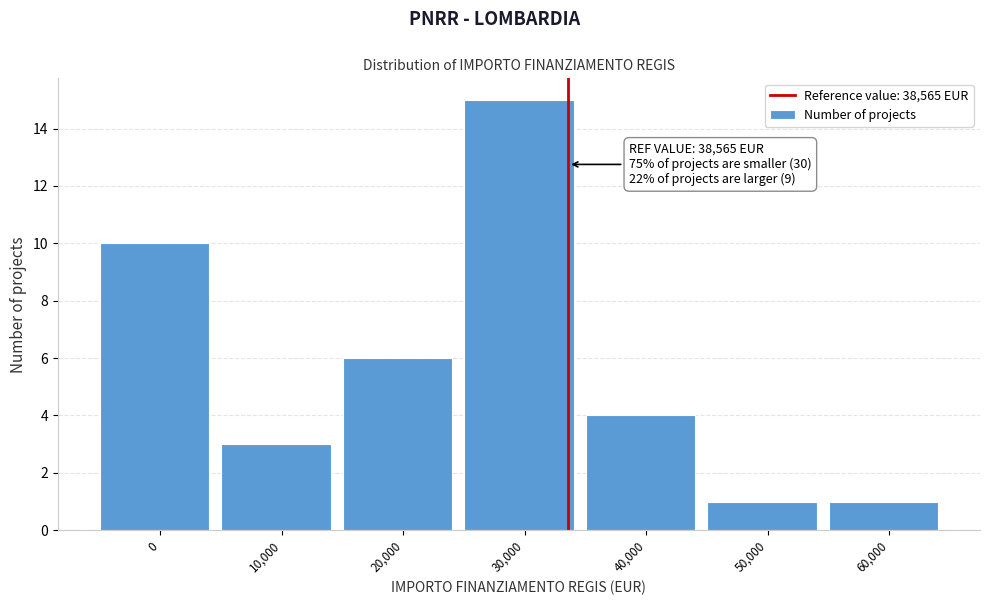

Reading left to right, extract all data points from this chart.

10	3	6	15	4	1	1